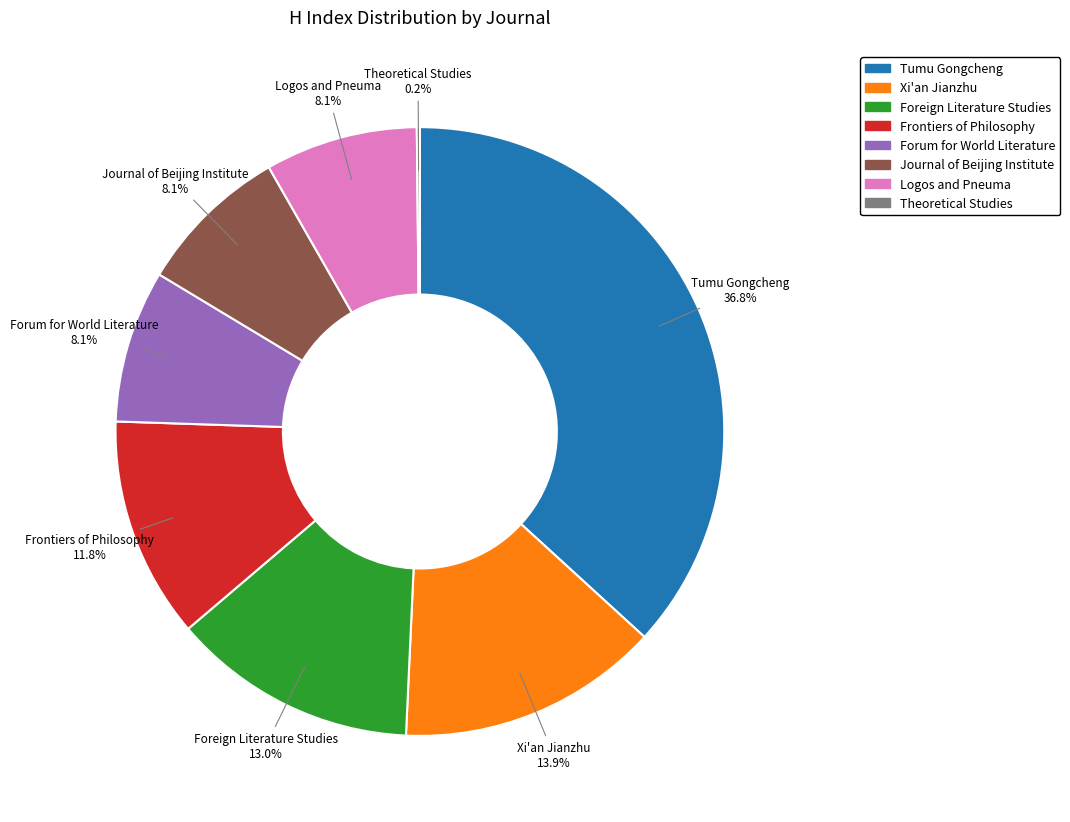

Does any single category account for the majority?

No